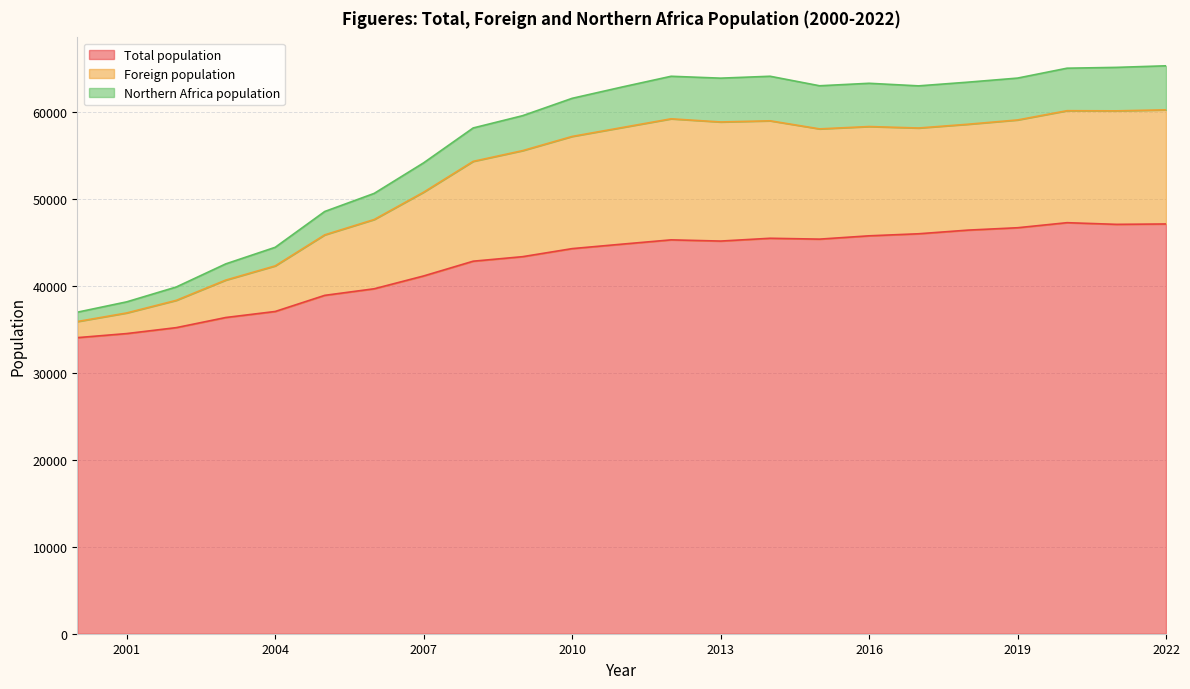

How many data points in Total population are less than 44765?

11